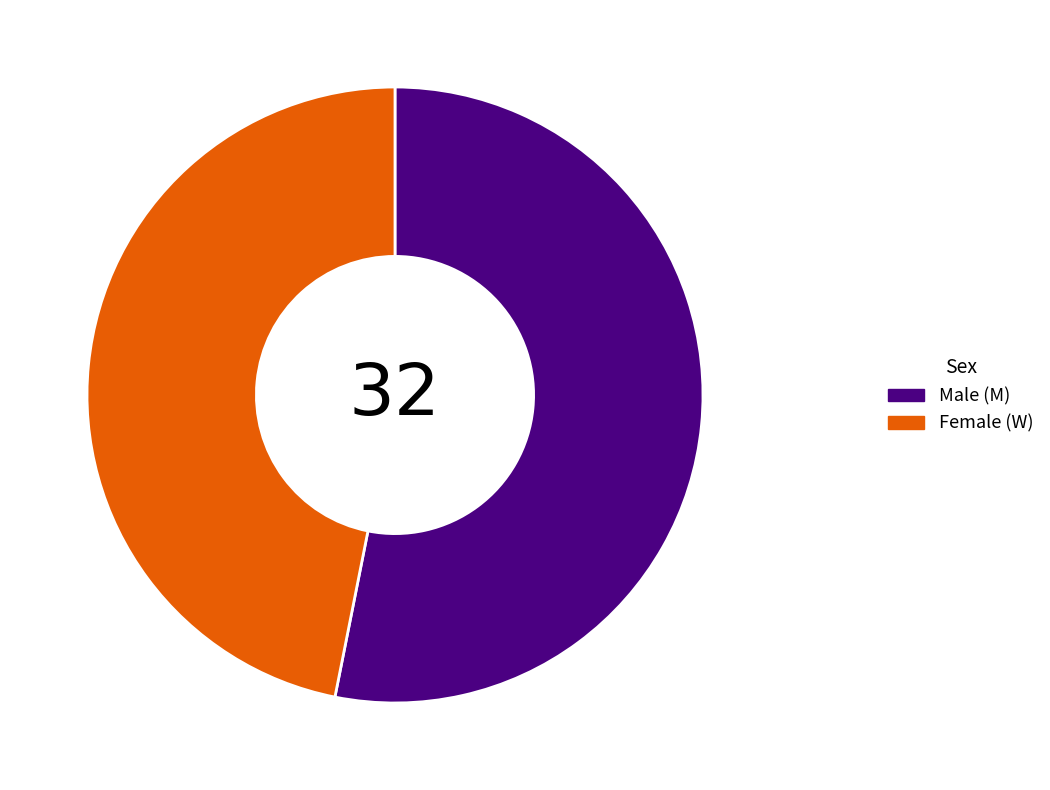

Is there a majority slice in this chart?

Yes